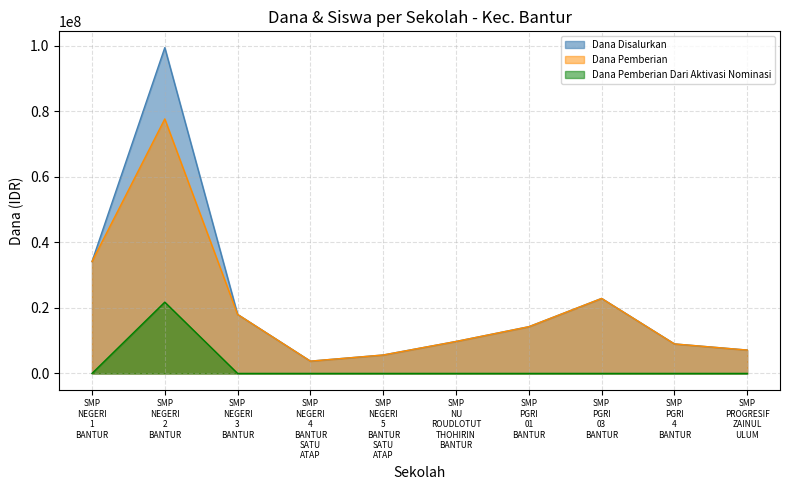

Where is the first local maximum for Dana Disalurkan?

SMP
NEGERI
2
BANTUR